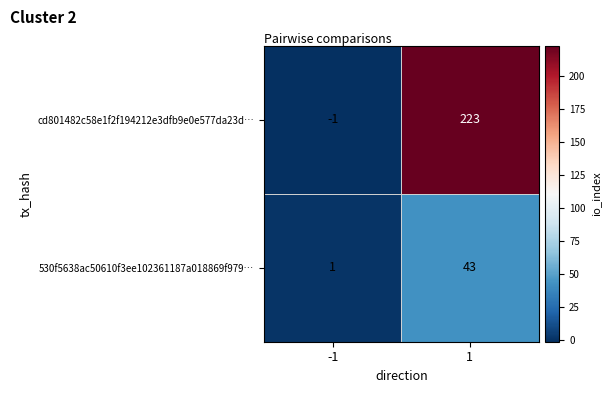

Which series has the widest spread of values?

cd801482c58e1f2f194212e3dfb9e0e577da23d…